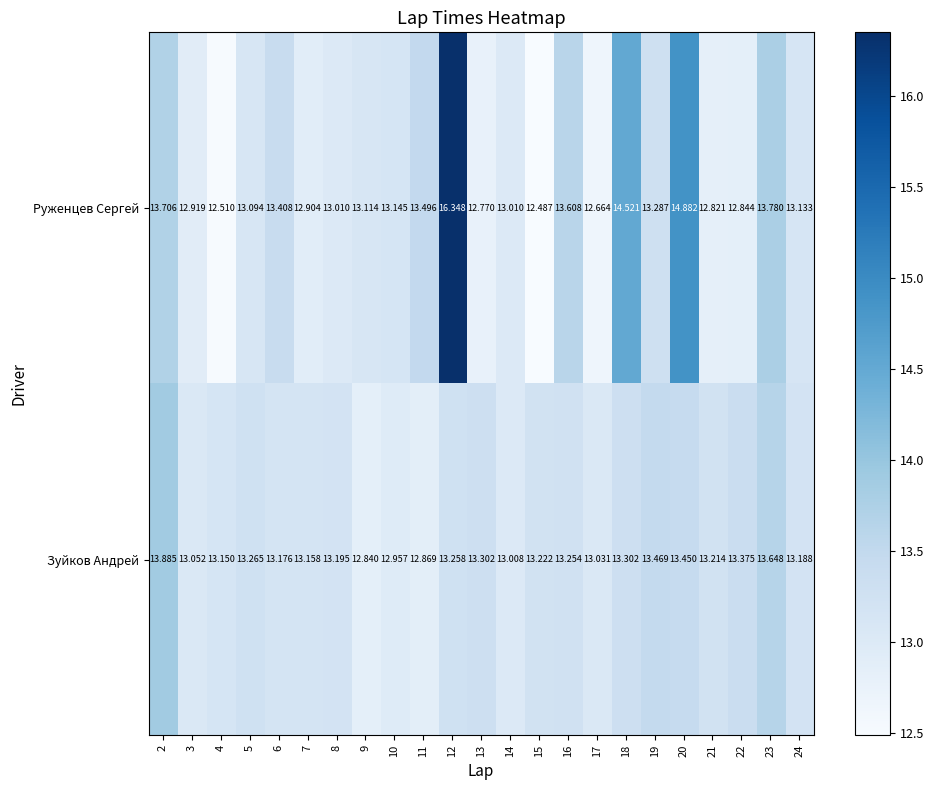

Which label corresponds to the smallest value in the chart?

15